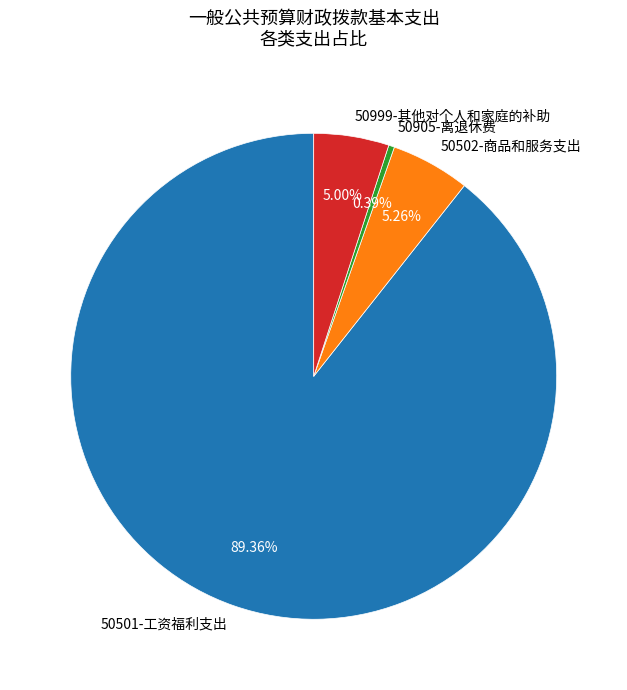

The 50501-工资福利支出 slice represents 77% of the pie. True or false?

False